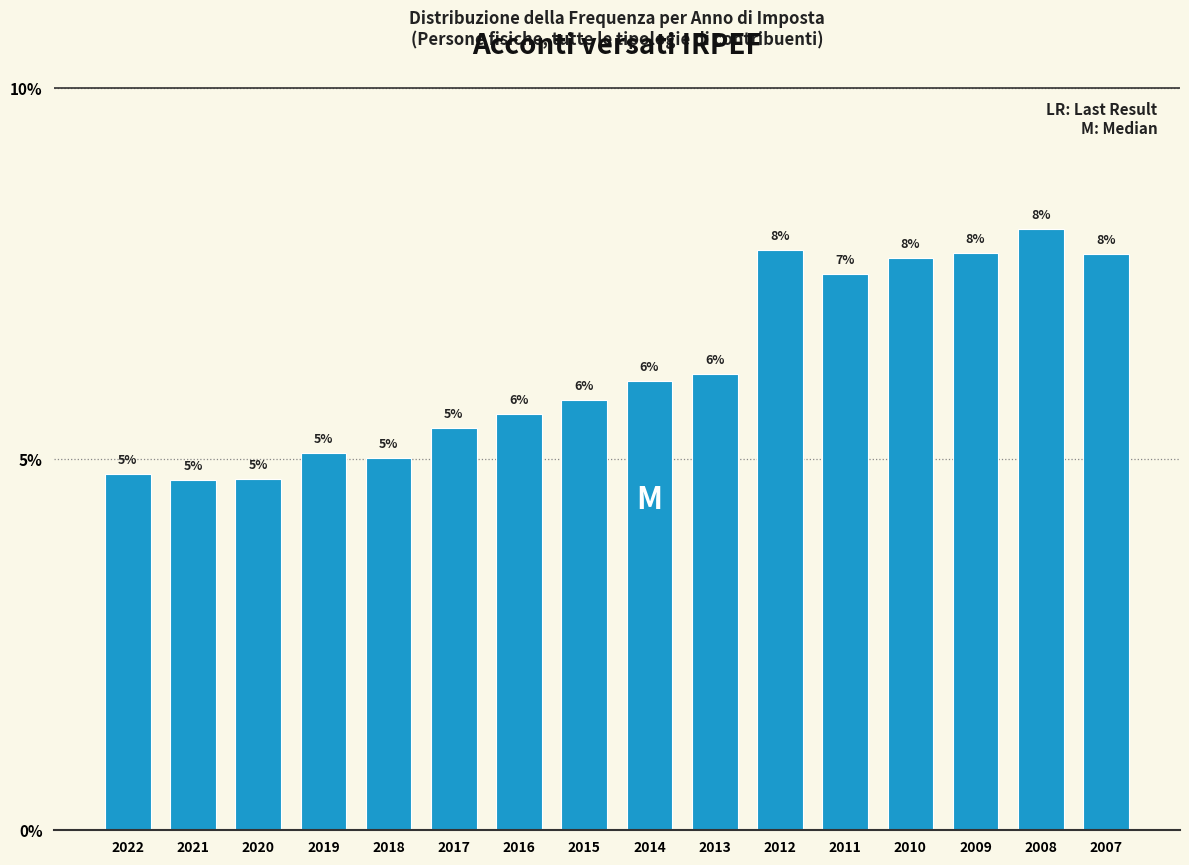

How many bars are there in total?

16